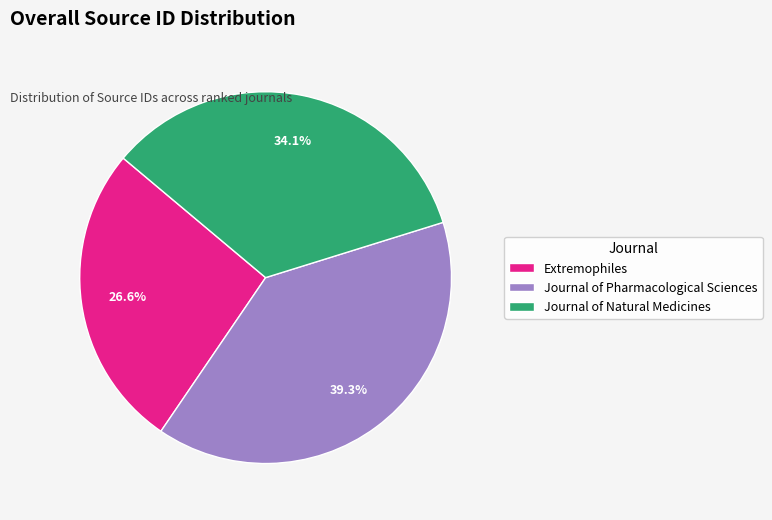

To the nearest percent, what portion does Extremophiles represent?

27%